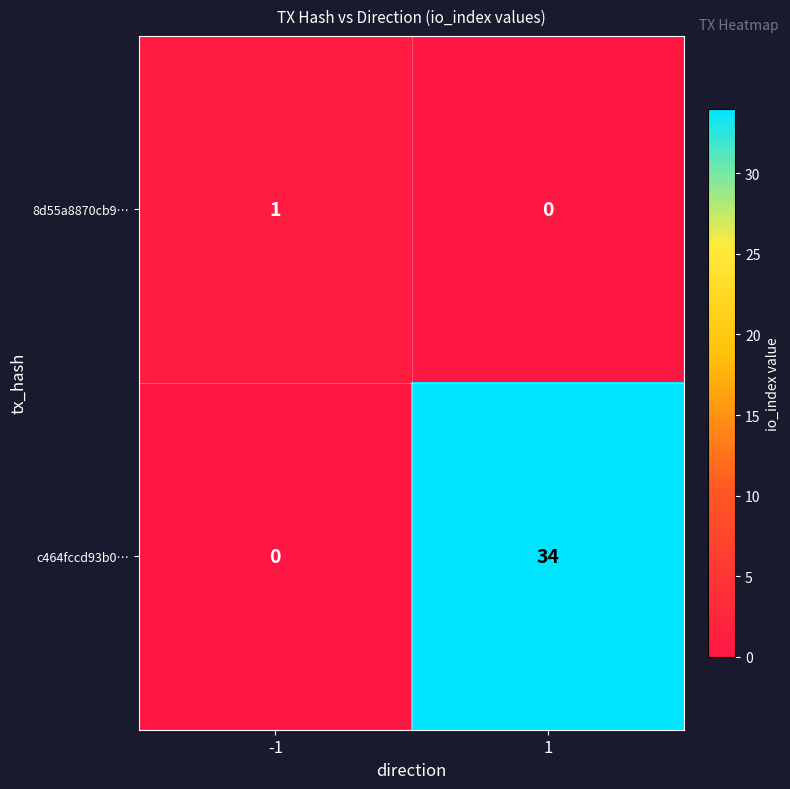

What is the sum of the c464fccd93b0… values at -1 and 1?

34